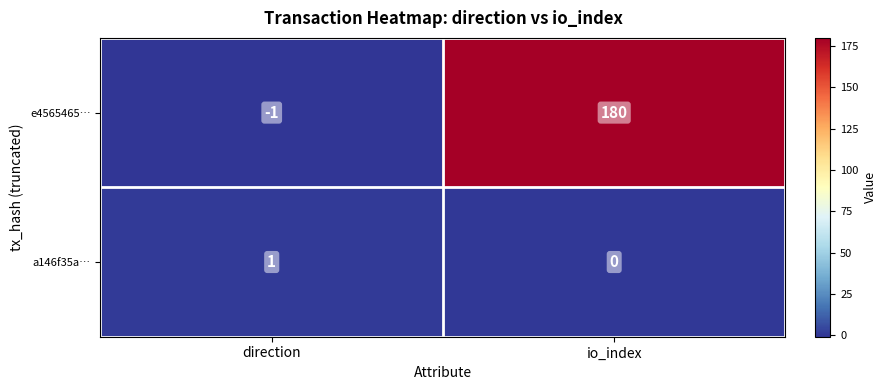

Which series changed the most between direction and io_index?

e4565465…